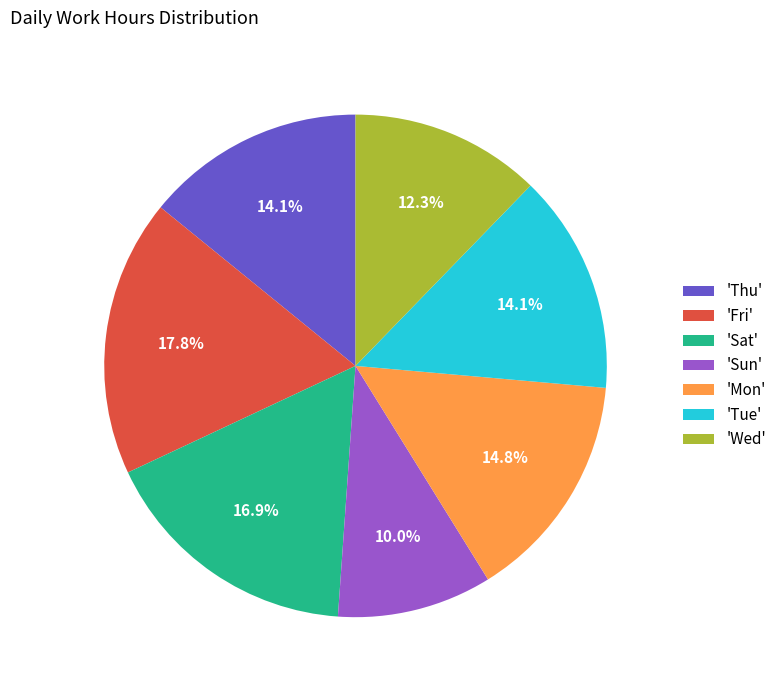

What percentage is NOT represented by 'Wed'?

87.7%